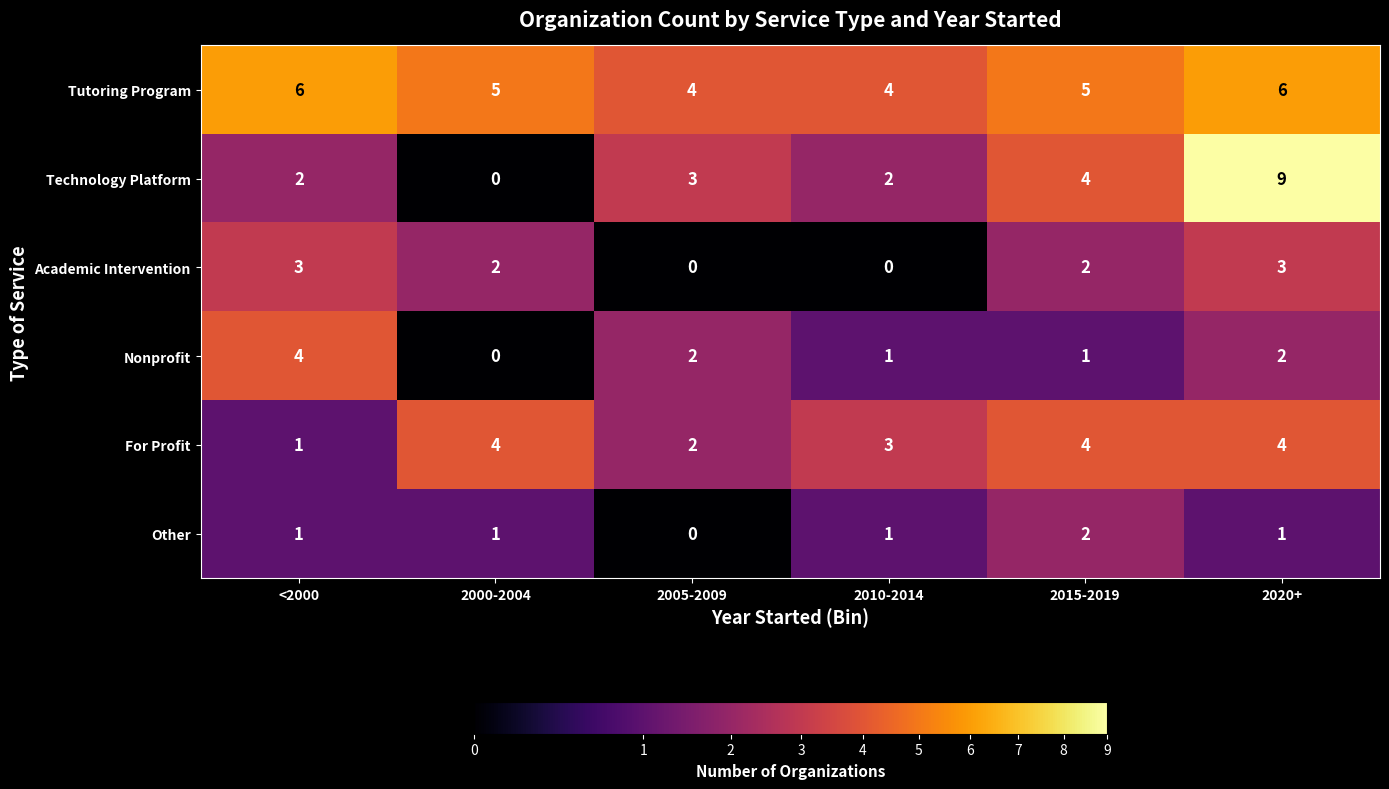

Is it true that Technology Platform equals 2 at 2010-2014?

True